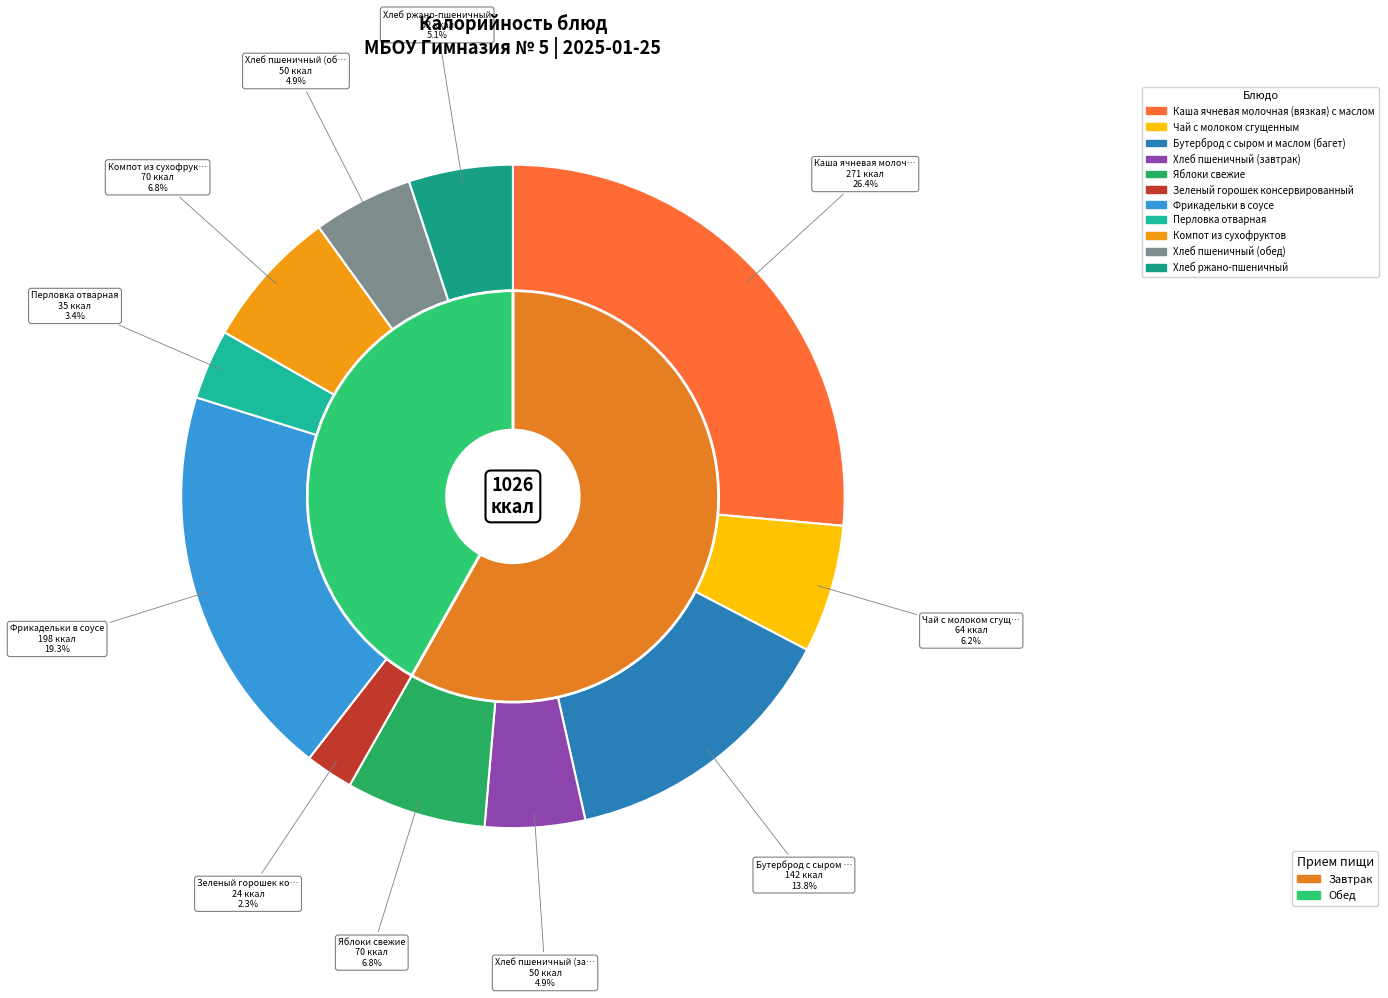

Does Хлеб ржано-пшеничный represent more than half of the total?

No